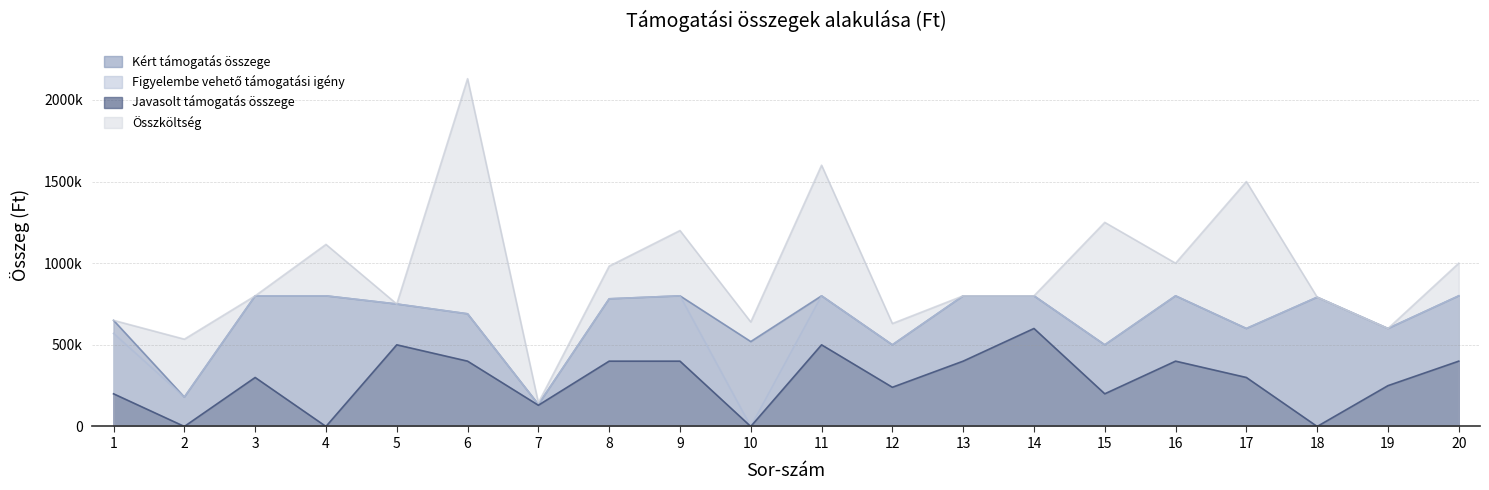

Where does the Javasolt támogatás összege series first go above 300000?

5